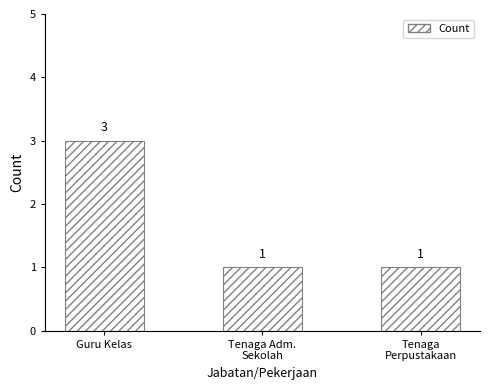

What is the average value?

2